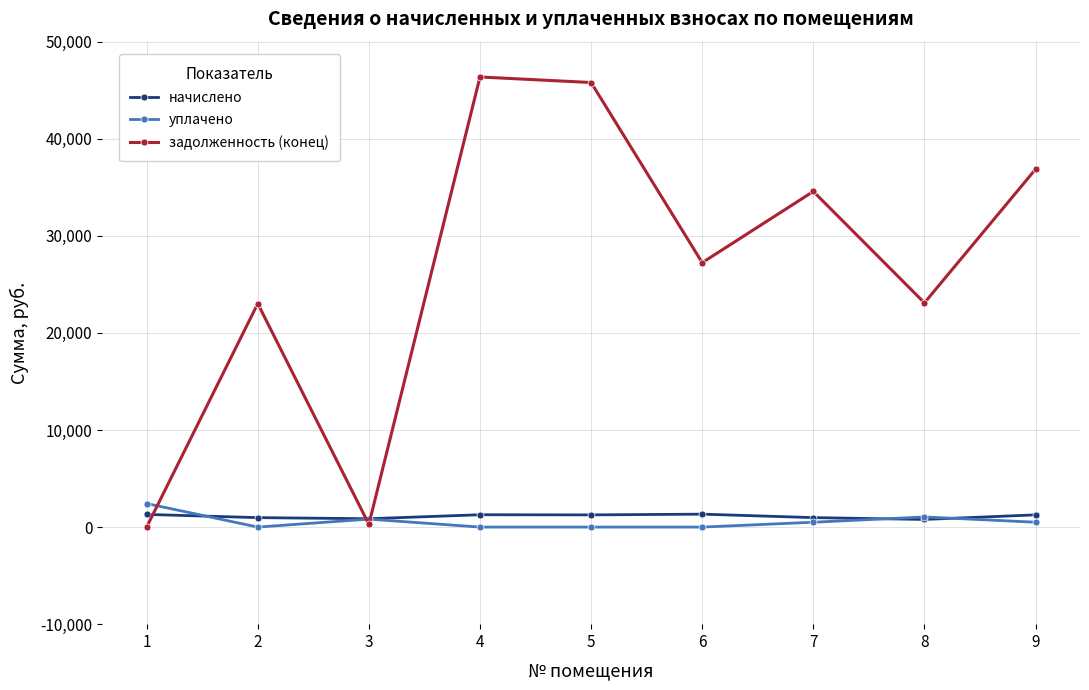

Which series has the largest total across all categories?

задолженность (конец)